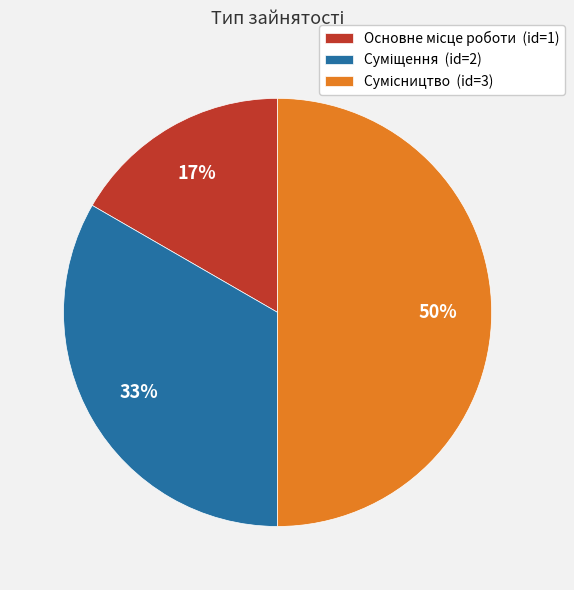

To the nearest percent, what is the difference between the largest and smallest slice percentages?

33%